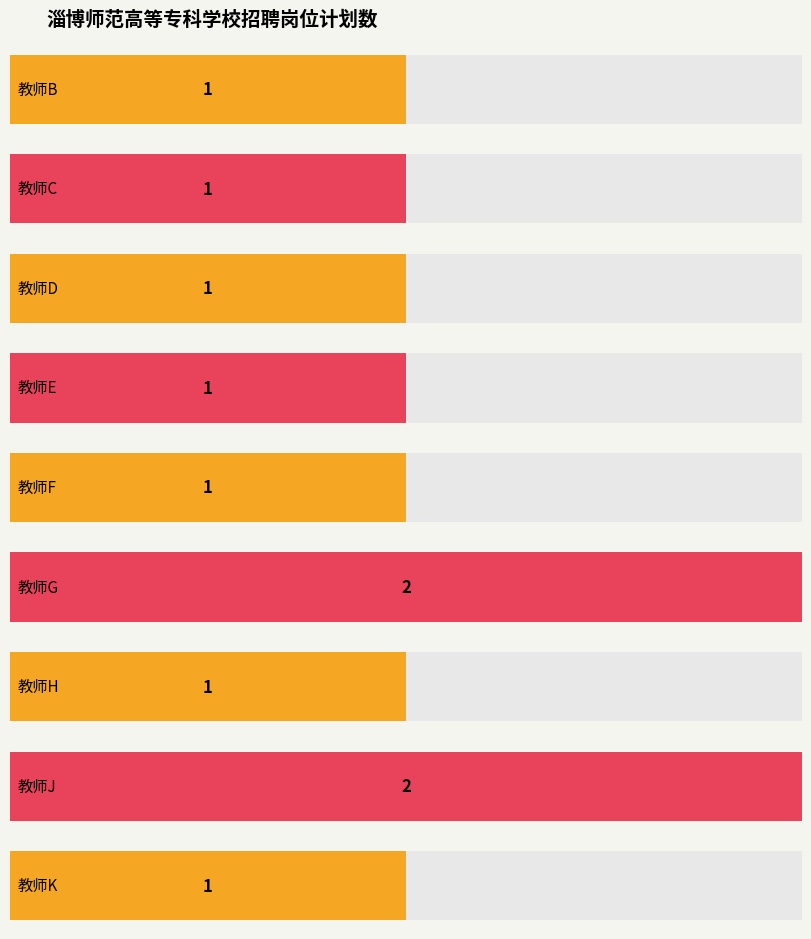

List the labels in order of value, largest first.

教师G, 教师J, 教师B, 教师C, 教师D, 教师E, 教师F, 教师H, 教师K